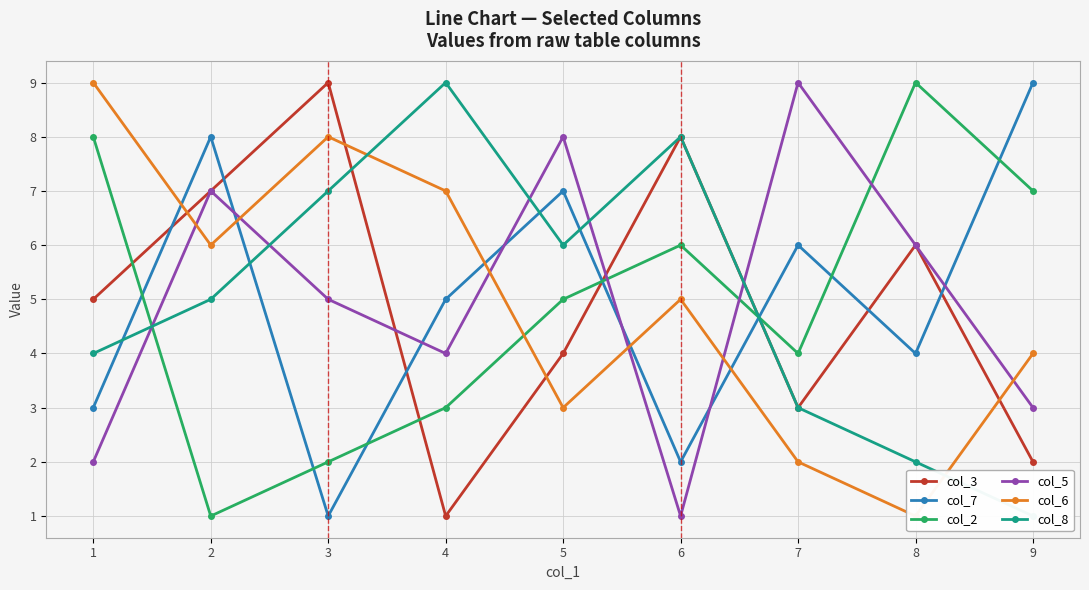

How many interior local peaks does the col_3 series have?

3